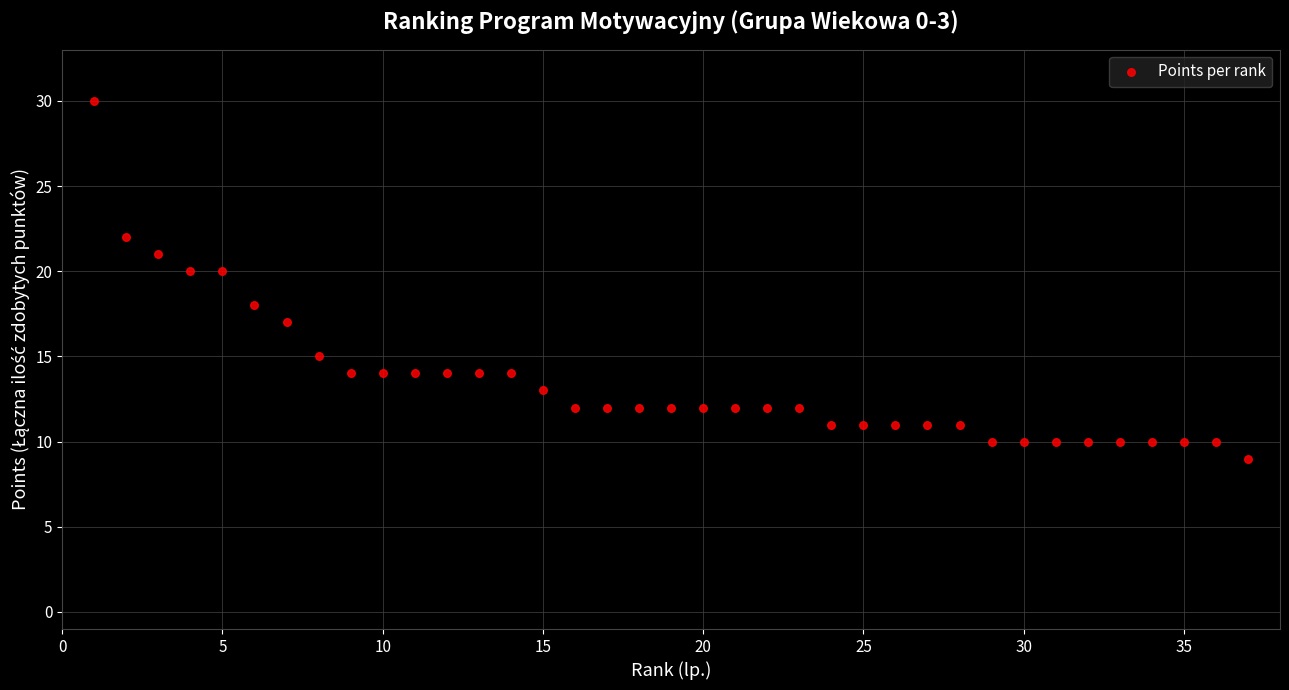

What is the range of X values (max minus min)?

36